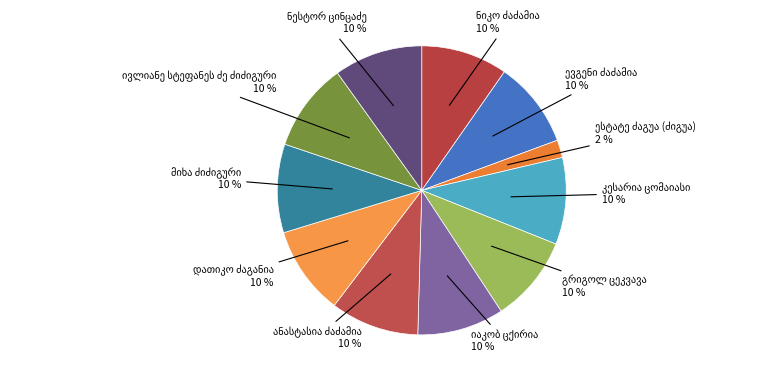

To the nearest percent, what is the difference between the largest and smallest slice percentages?

8%